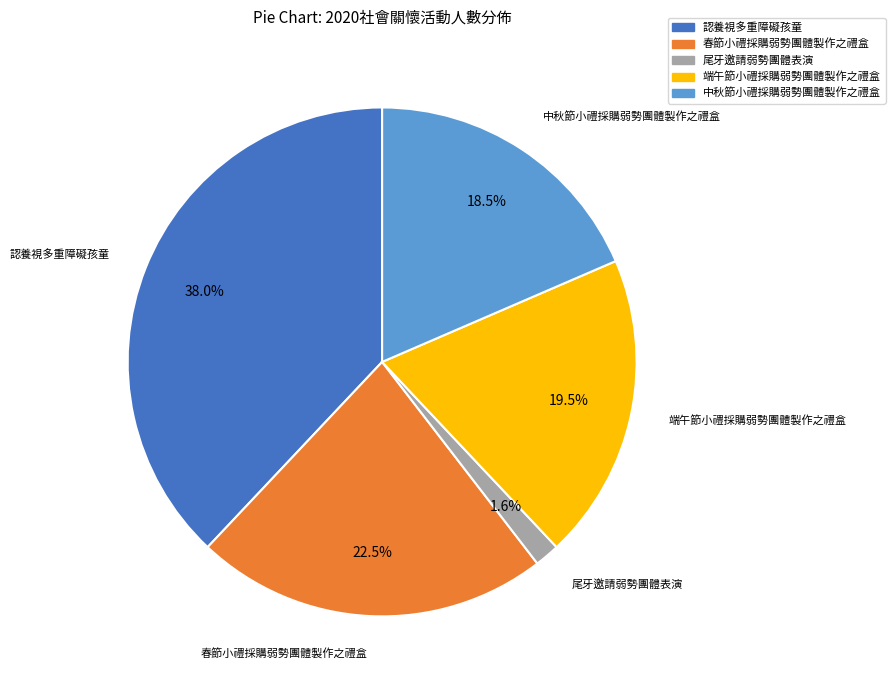

Does 認養視多重障礙孩童 represent more than half of the total?

No